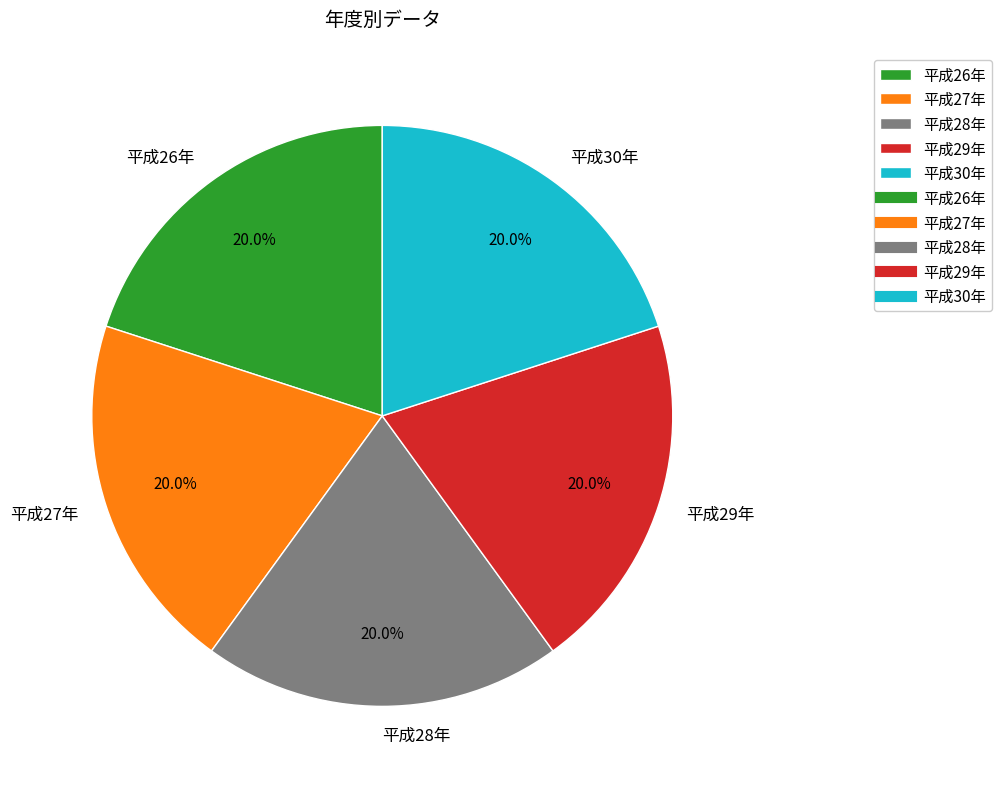

Does 平成26年 account for over 50% of the chart?

No